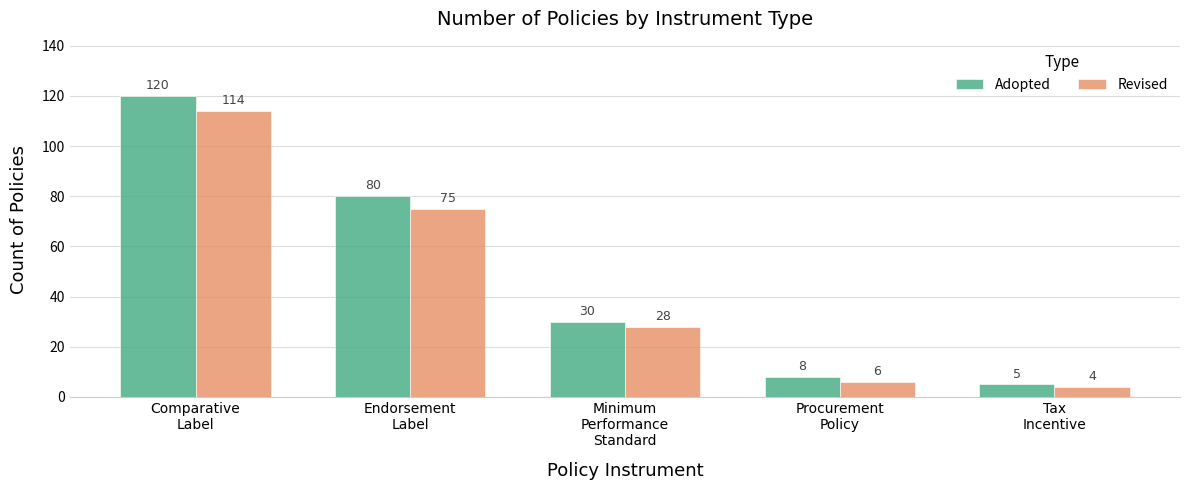

What is the label of the 4th bar from the right?

Endorsement
Label